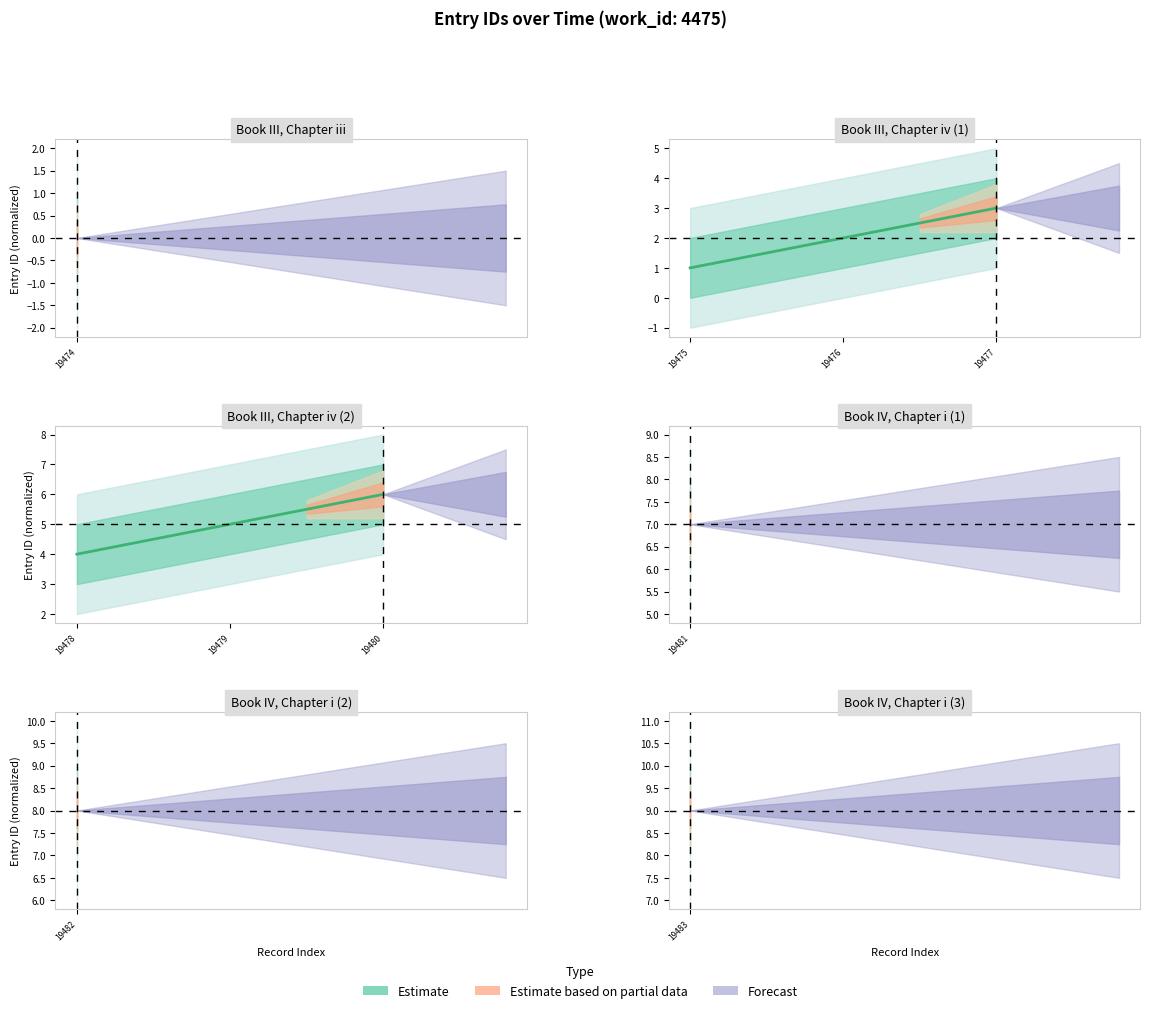

Read the value at 19479.

5